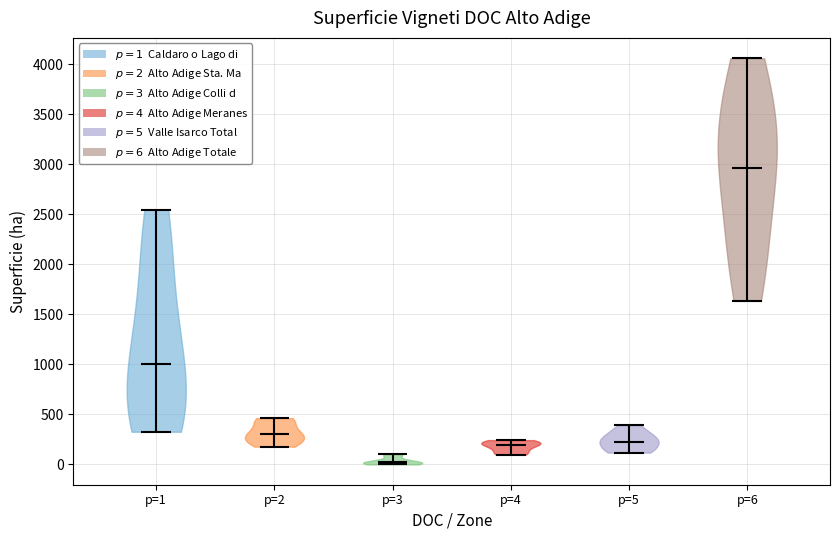

Reading left to right, read every violin against the y-axis: where its median line is, and the lowest and highest points it reaches. The values are not printed on the chart, so give them approximately, as read against the axis.

p=1: median line 1000, lowest point 350, highest point 2550
p=2: median line 300, lowest point 200, highest point 450
p=3: median line 0, lowest point 0, highest point 100
p=4: median line 200, lowest point 100, highest point 250
p=5: median line 250, lowest point 100, highest point 400
p=6: median line 2950, lowest point 1650, highest point 4050